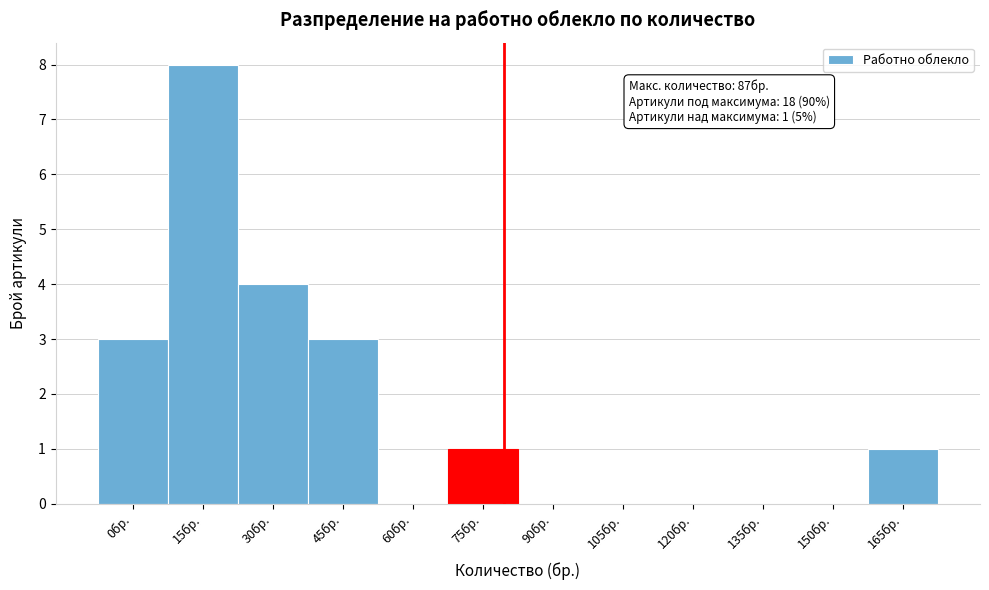

Reading right to left, list all the values displayed in this chart.

165бр.=1	150бр.=0	135бр.=0	120бр.=0	105бр.=0	90бр.=0	75бр.=1	60бр.=0	45бр.=3	30бр.=4	15бр.=8	0бр.=3